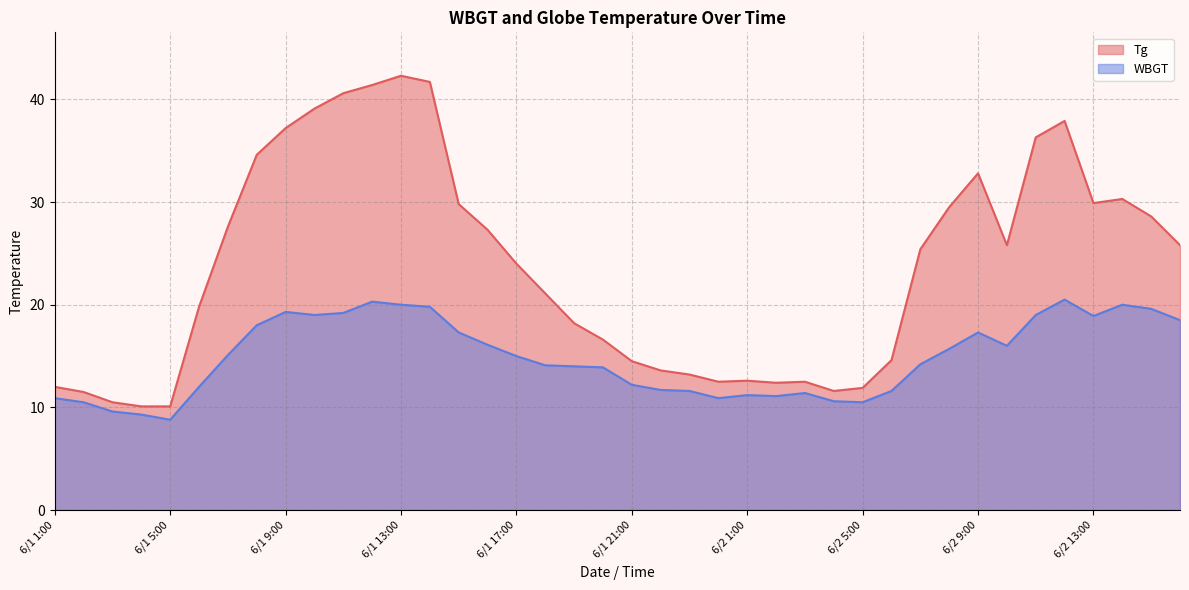

How many data points in WBGT are less than 15?

20